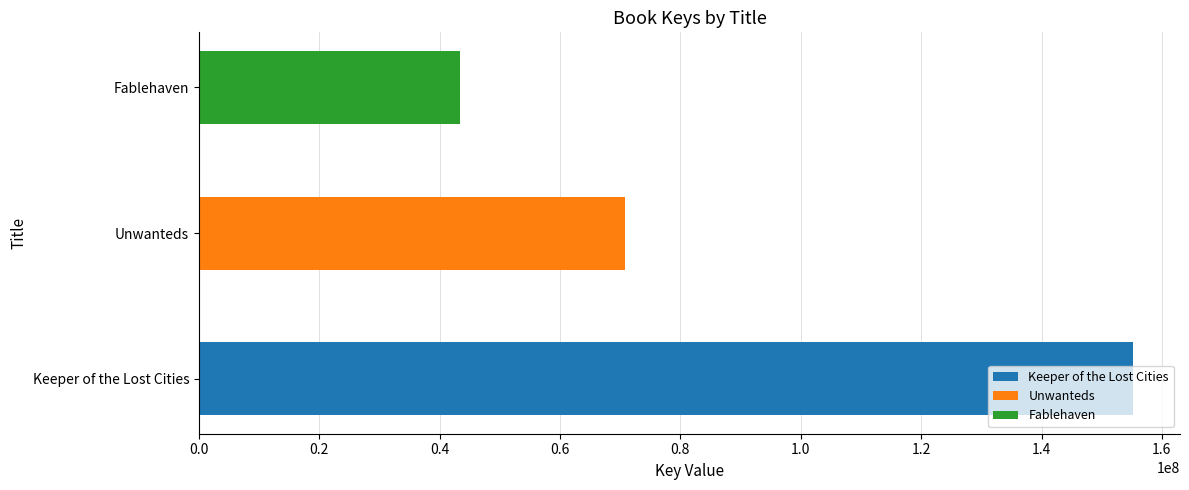

What is the approximate value at Keeper of the Lost Cities, to the nearest 50?

155249450